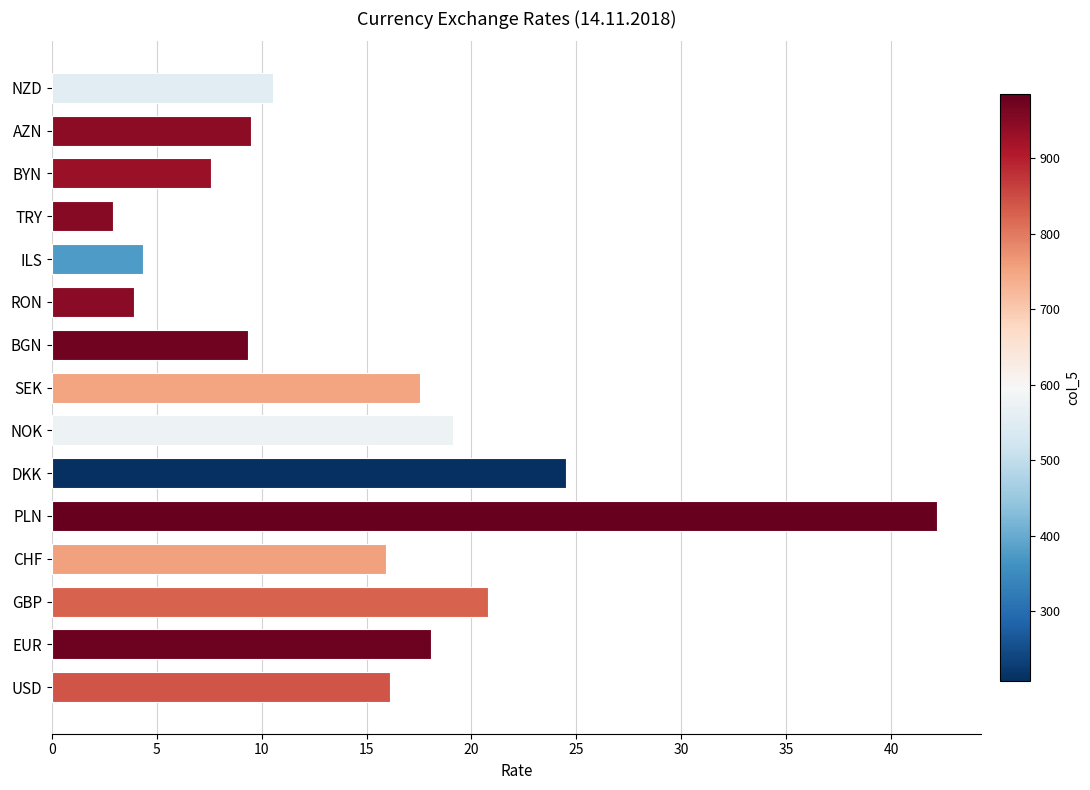

What is the maximum value shown in the chart?

42.2